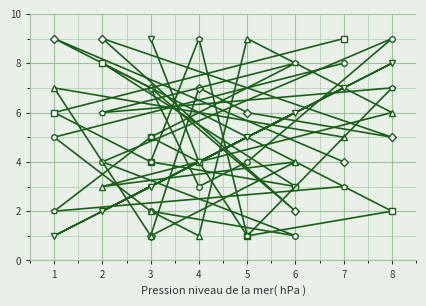

How many intersections are there between col_4 and col_7?

4